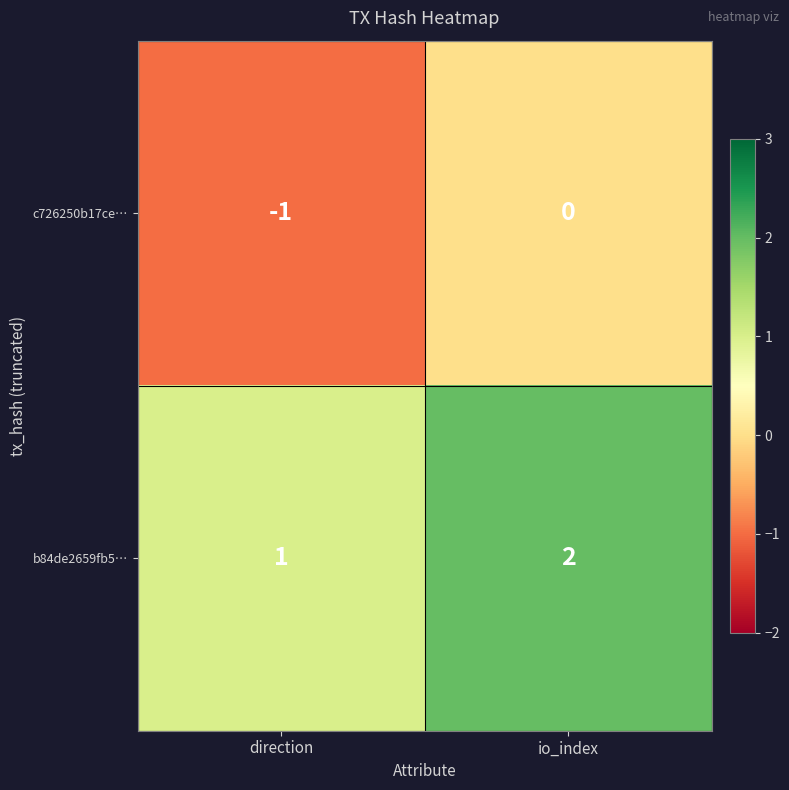

Reading right to left, extract all data points from this chart.

c726250b17ce…: io_index=0	direction=-1
b84de2659fb5…: io_index=2	direction=1